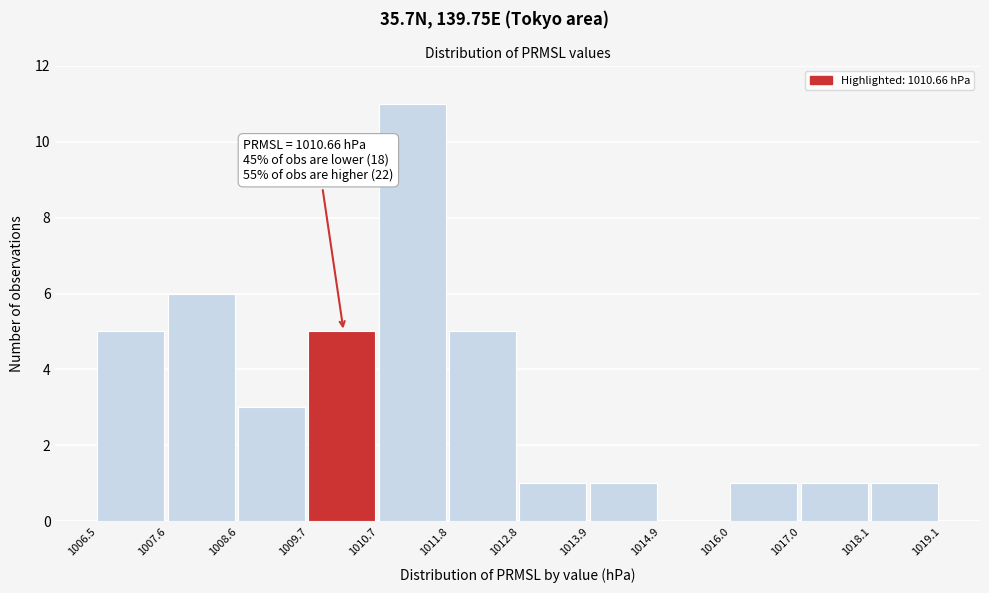

Over which range of the x-axis is the bar tallest?

1010.7 to 1011.8